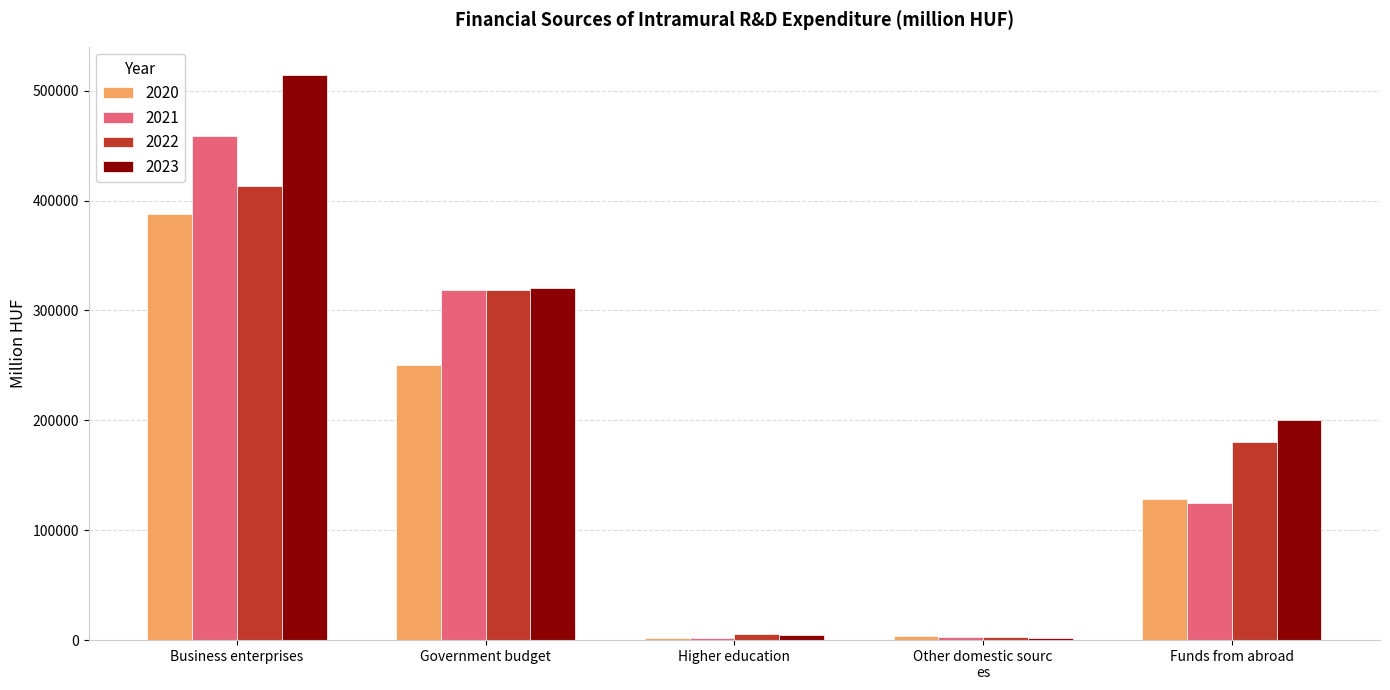

What is the average value of the 2020 series?

154298